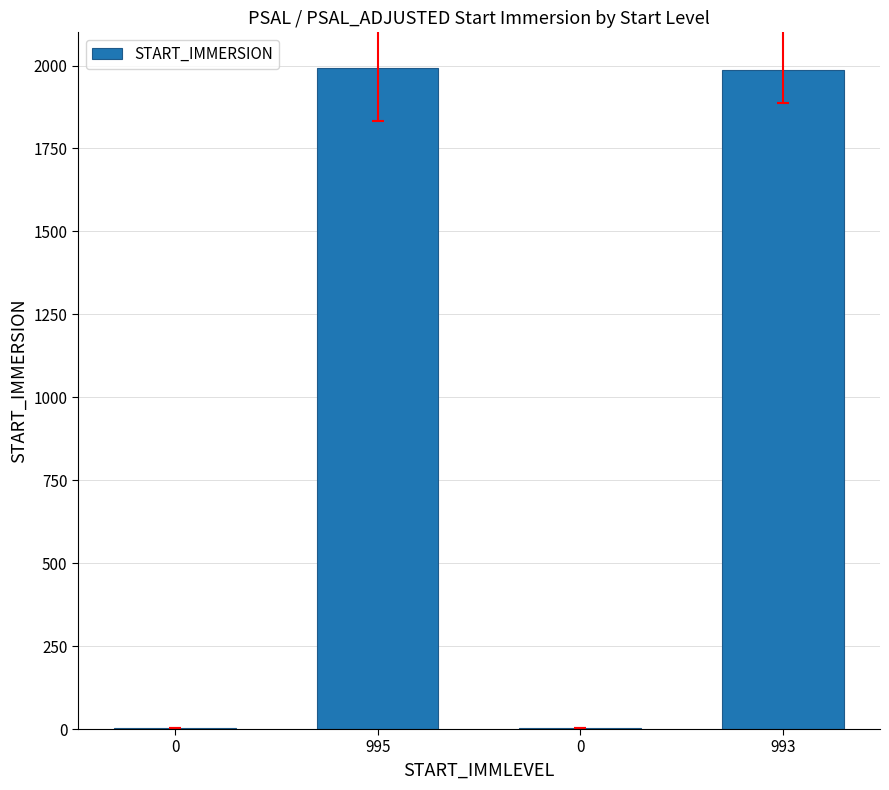

What is the difference between the maximum and minimum values?

1989.0